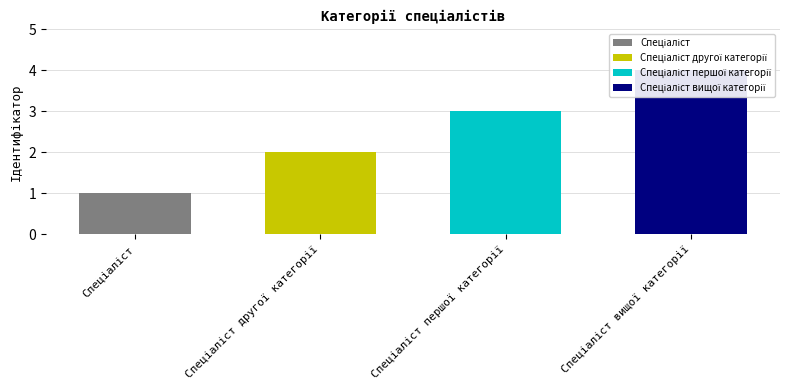

How many values exceed 3?

1